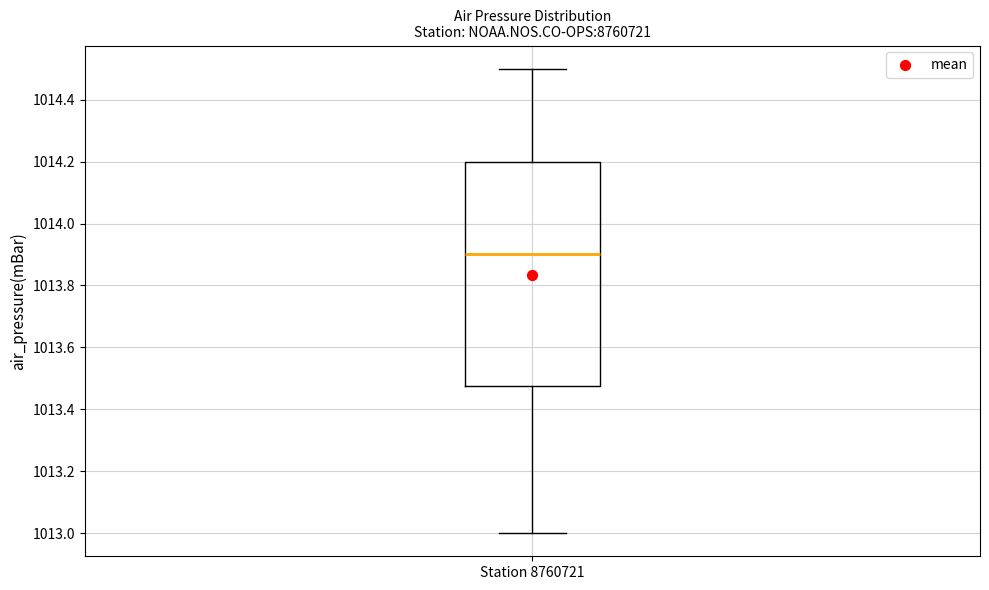

Read this box plot against the y-axis: the position of the median line, the range covered by the box, and the ends of both whiskers. The values are not printed on the chart, so give them approximately, as read against the axis.

median 1013.90, box 1013.48 to 1014.20, whiskers 1013.00 to 1014.50